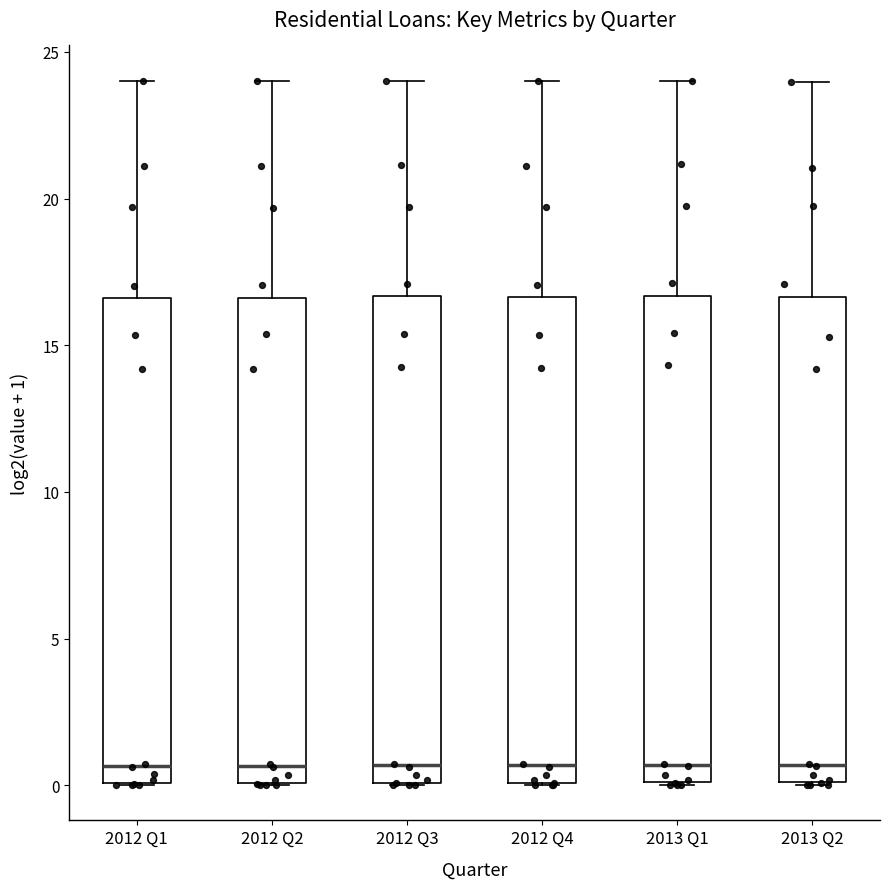

Where is the lower edge of the box for 2012 Q1 on the y-axis? The values are not printed on the chart, so give them approximately, as read against the axis.

0.0